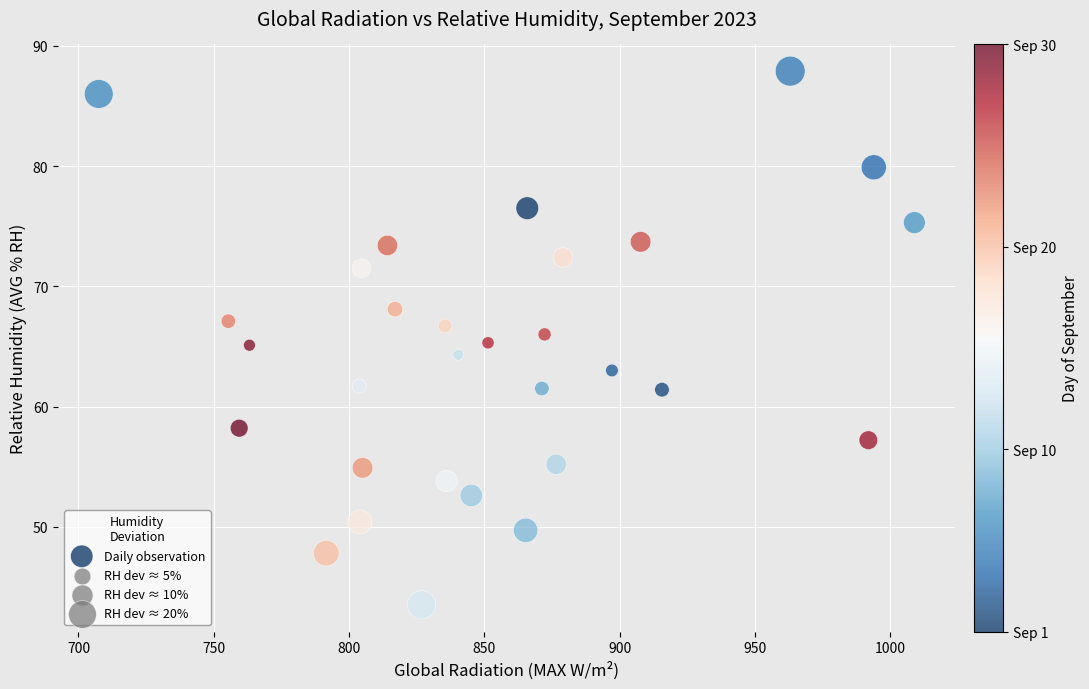

What is the range of X values (max minus min)?

301.5